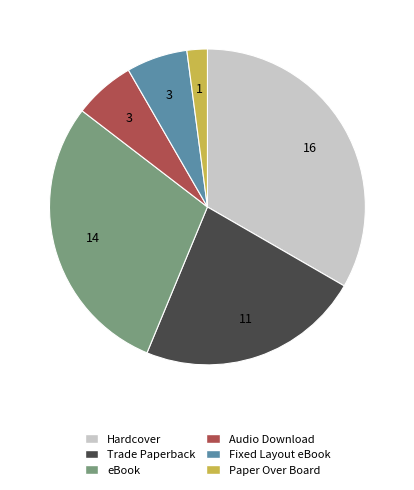

Do Trade Paperback and Hardcover together represent more than half of the pie?

Yes